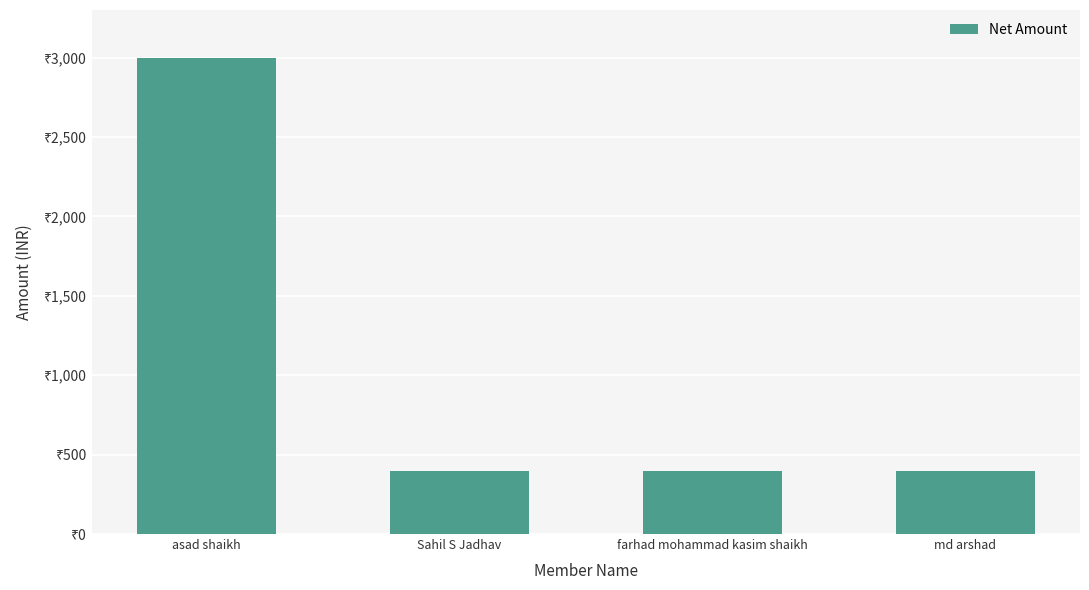

Does the chart contain any negative values?

No